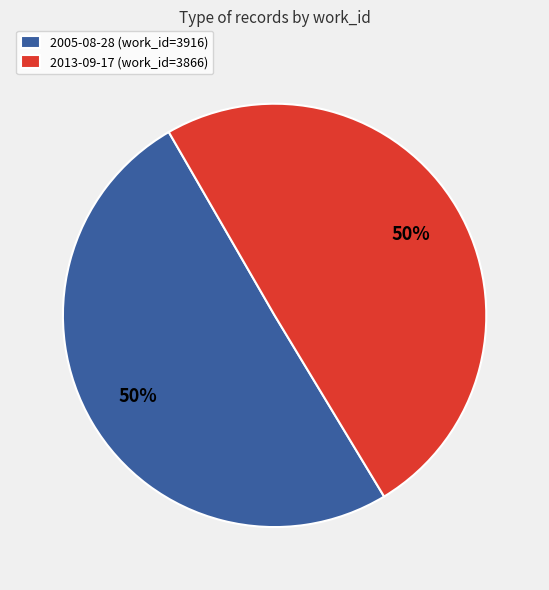

Is the sum of 2013-09-17 (work_id=3866) and 2005-08-28 (work_id=3916) greater than half?

Yes